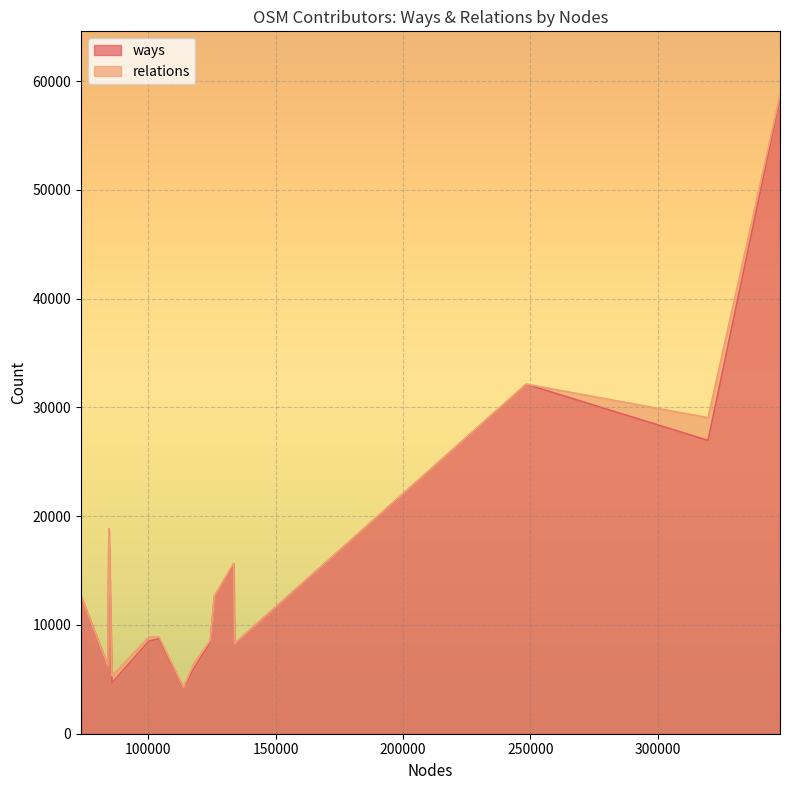

The value of relations at ivo_st is 7. True or false?

False